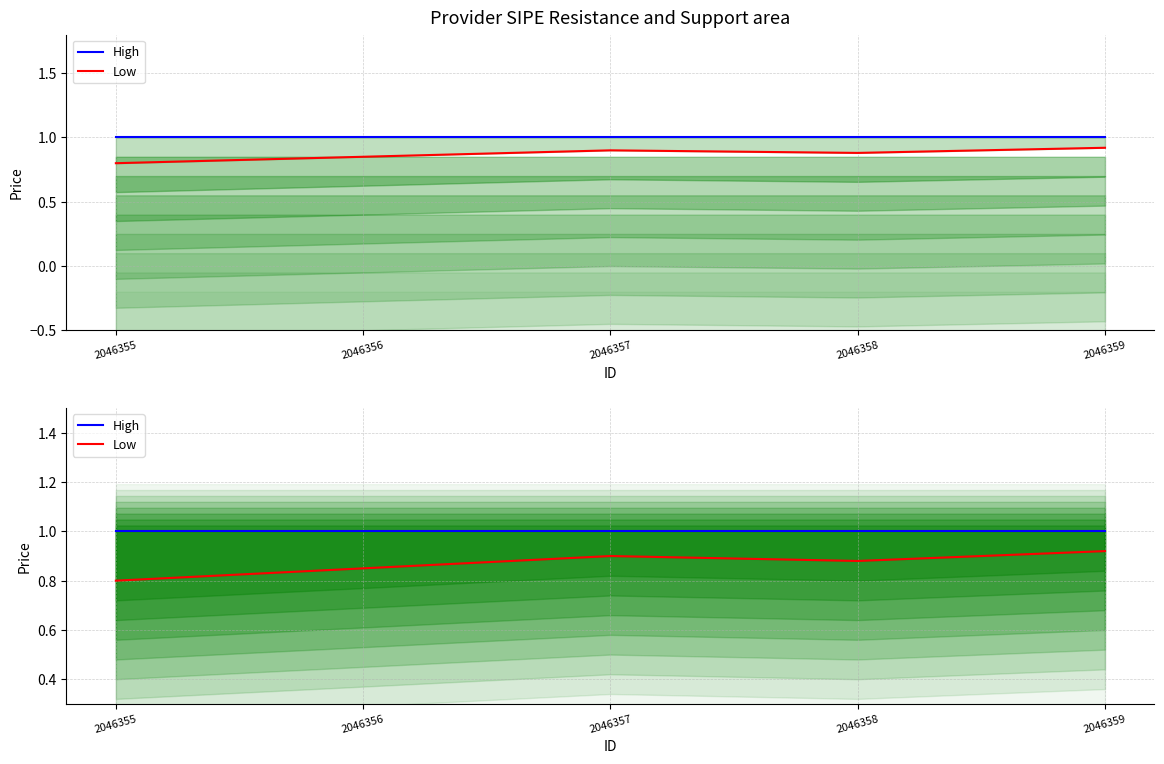

Which series has the widest spread of values?

Low